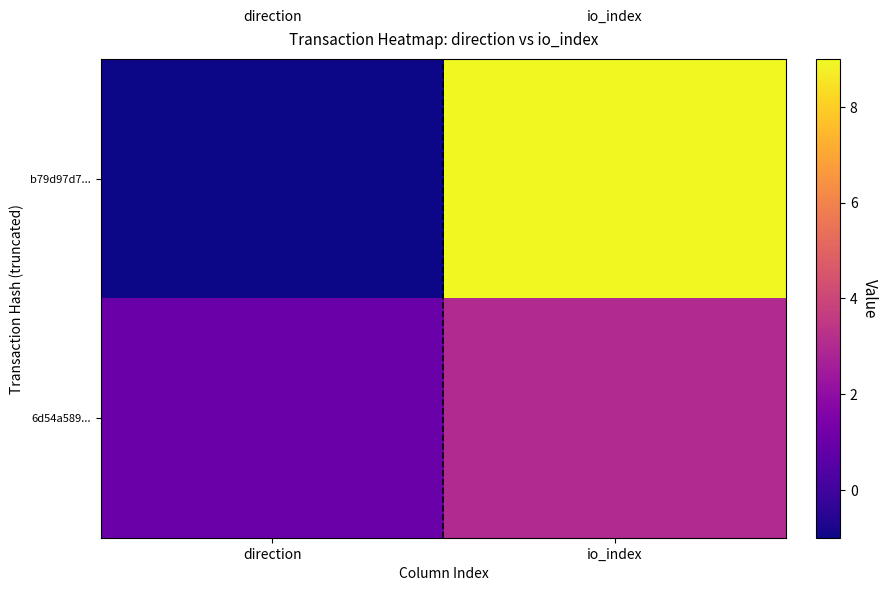

Reading left to right, transcribe all the data shown in this chart.

b79d97d7...: direction=-1	io_index=9
6d54a589...: direction=1	io_index=3